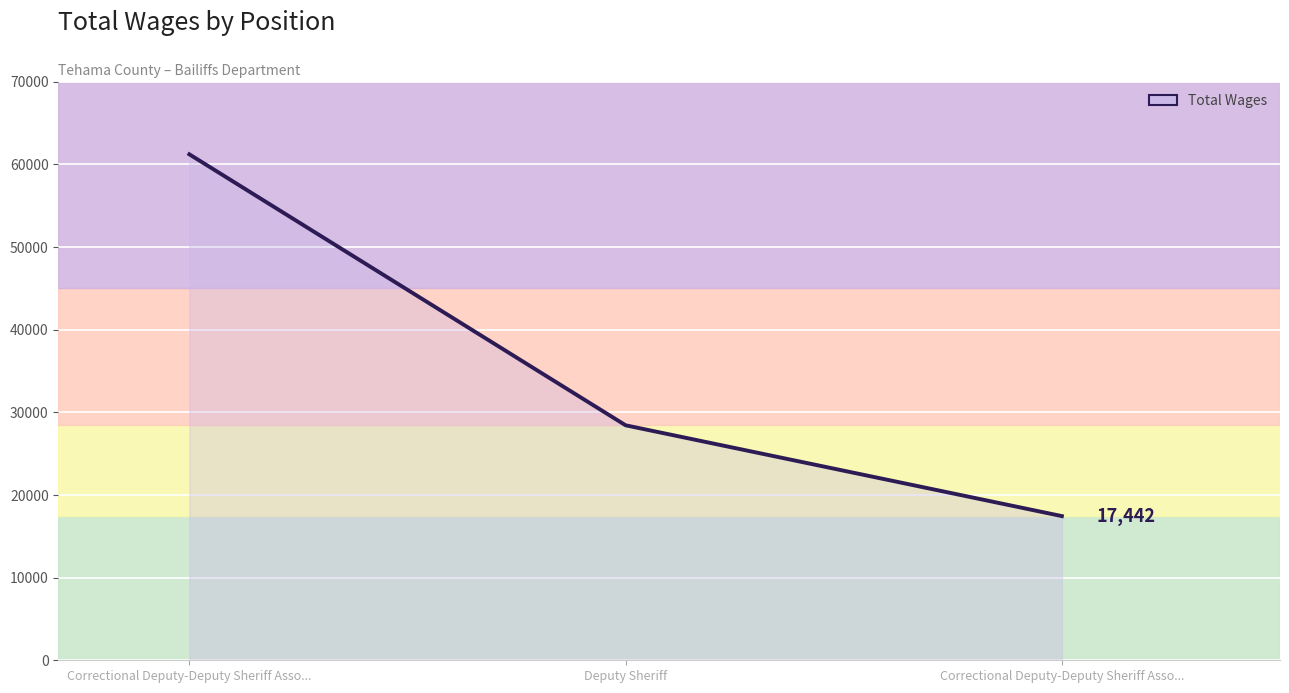

At which label does the data first exceed 28429?

Correctional Deputy-Deputy Sheriff Asso...